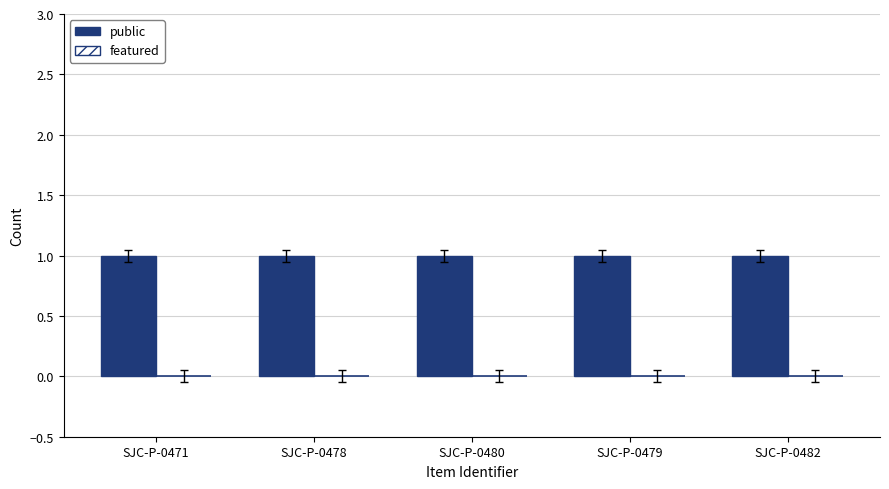

Where is public nearest to the value 1?

SJC-P-0471